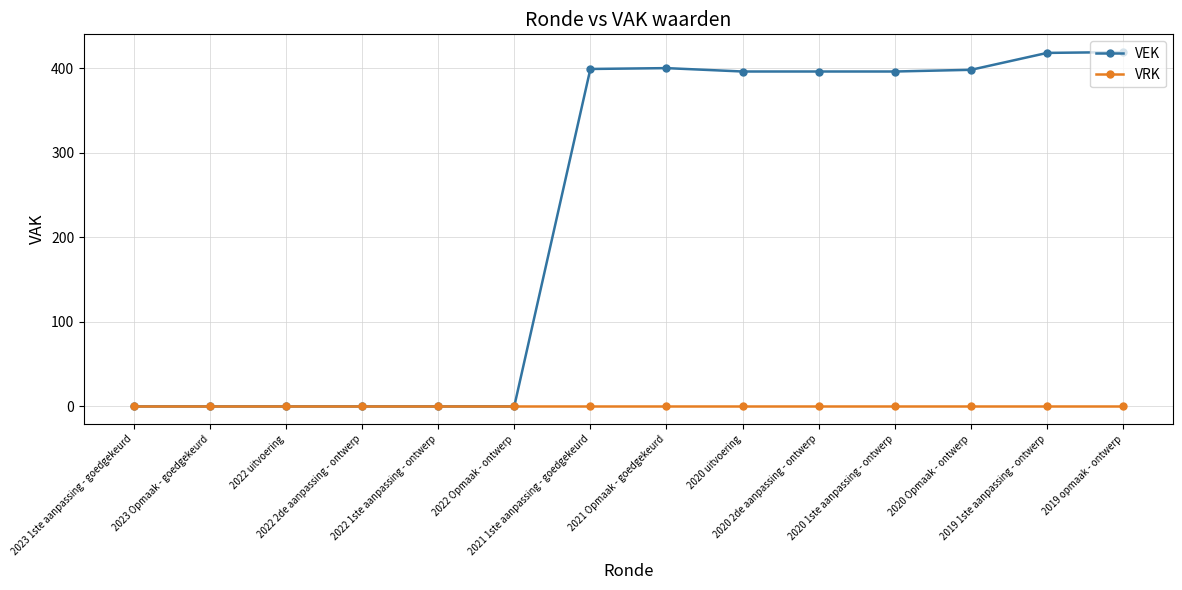

How many series are shown in this chart?

2